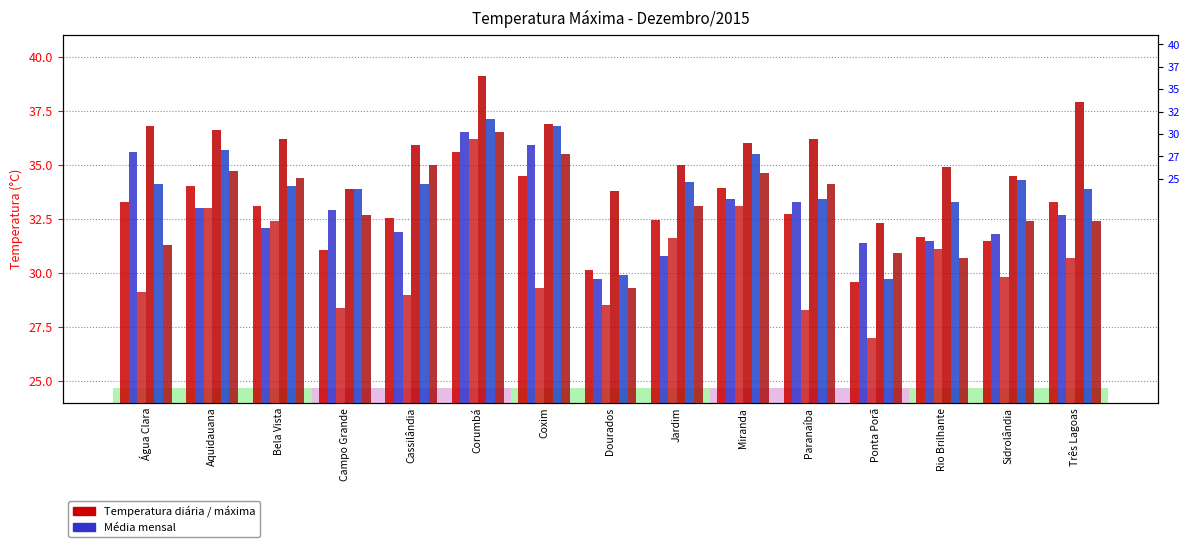

What is the value of the Dia 1 bar at the 9th from the left?

34.2